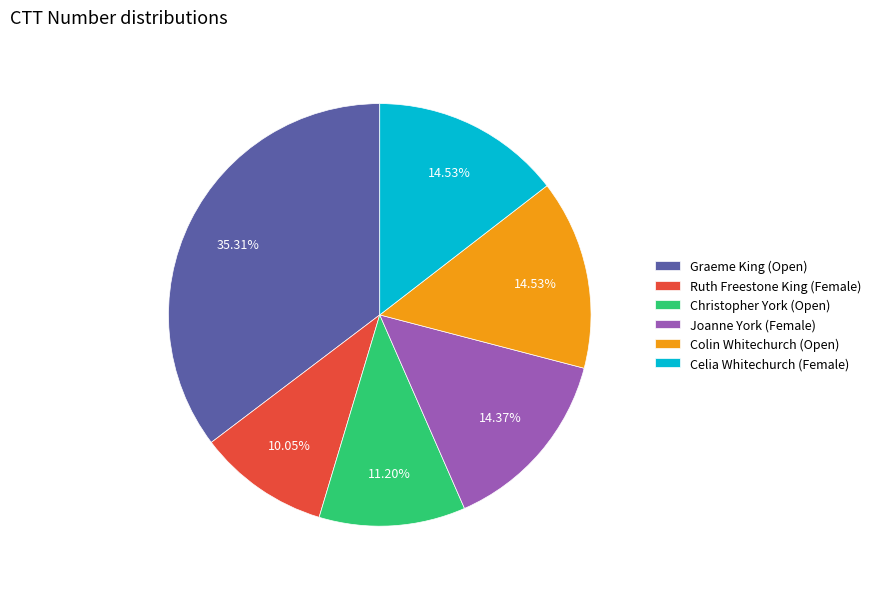

Is there any slice that represents more than half of the pie?

No